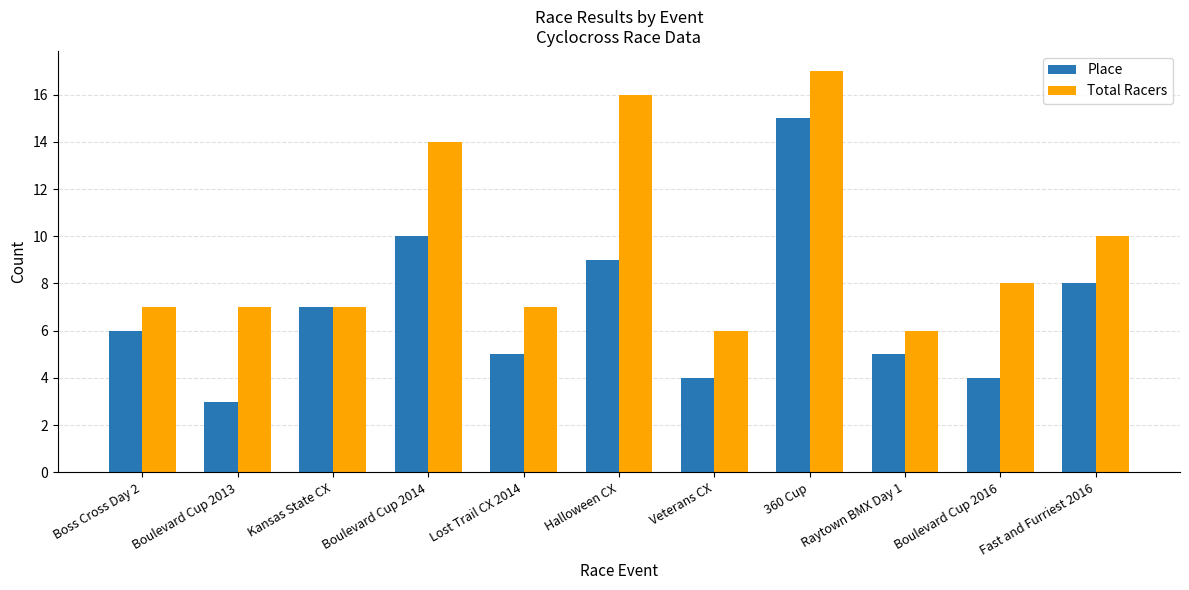

The value of Total Racers at Kansas State CX is 7. True or false?

True